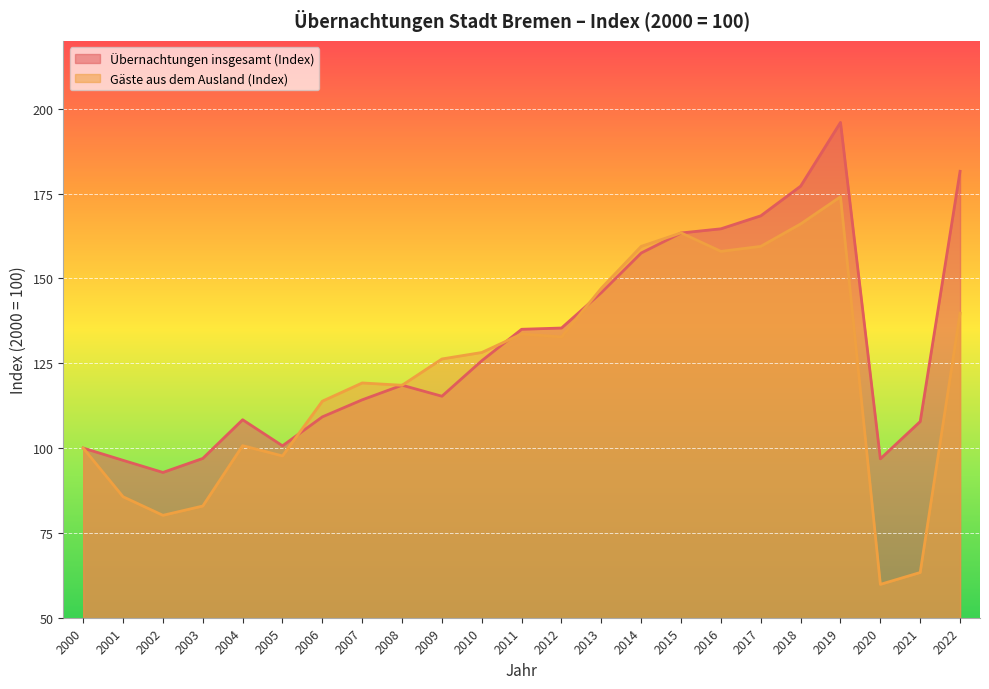

Rank the series at 2001 from highest to lowest value.

Übernachtungen insgesamt (Index), Gäste aus dem Ausland (Index)